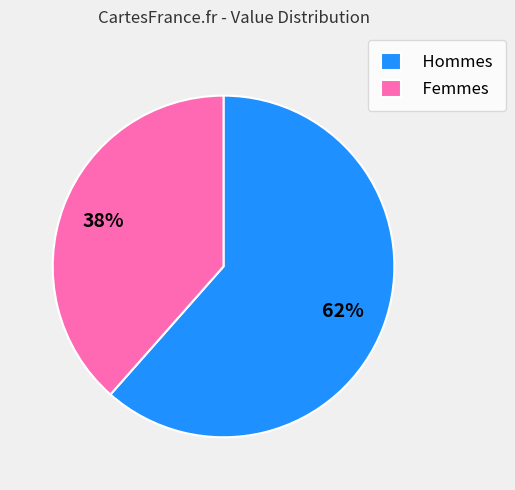

Is the sum of Femmes and Hommes greater than half?

Yes